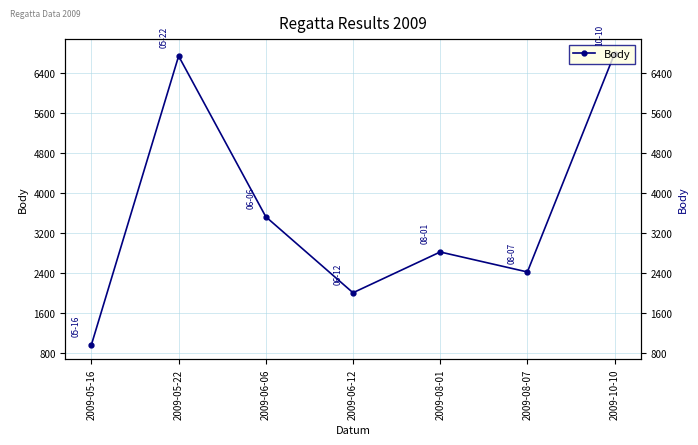

Reading left to right, transcribe all the data shown in this chart.

957	6733	3517	1996	2812	2412	6781